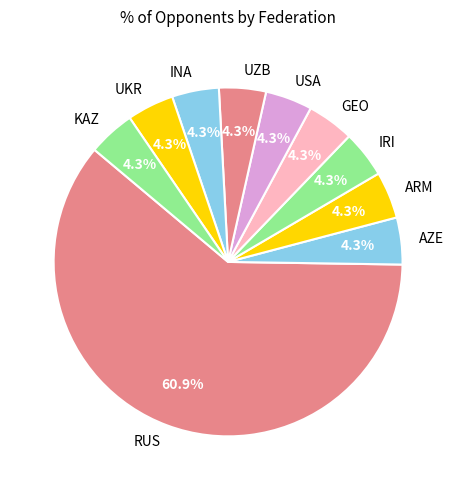

To the nearest percent, what percentage of the pie is AZE?

4%